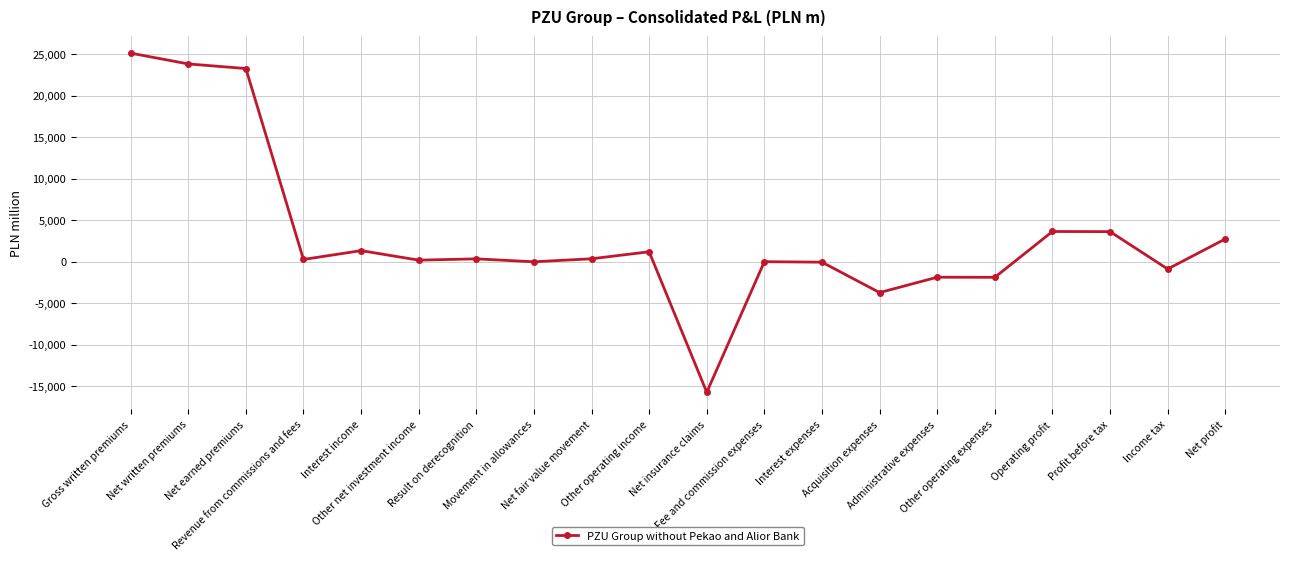

True or false: there are more than 2 points higher than both neighbors.

True